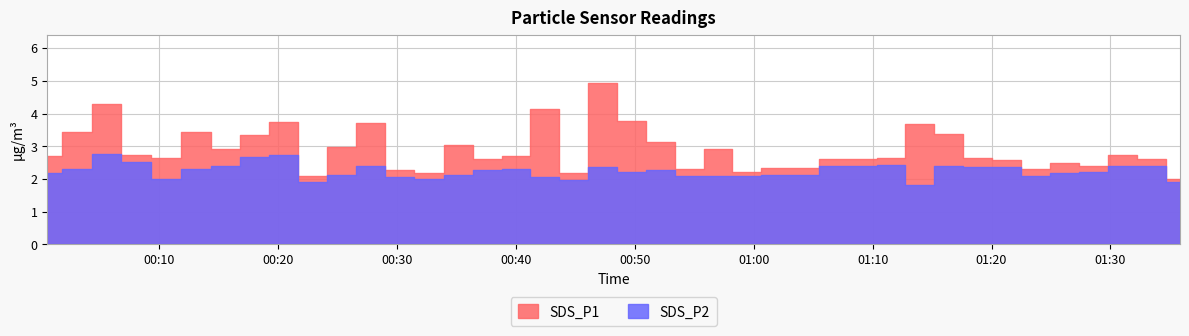

True or false: SDS_P1 and SDS_P2 cross at least once.

False